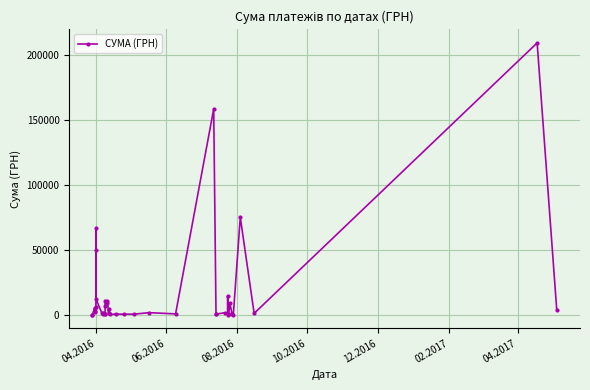

What is the sum of all values?

668700.2